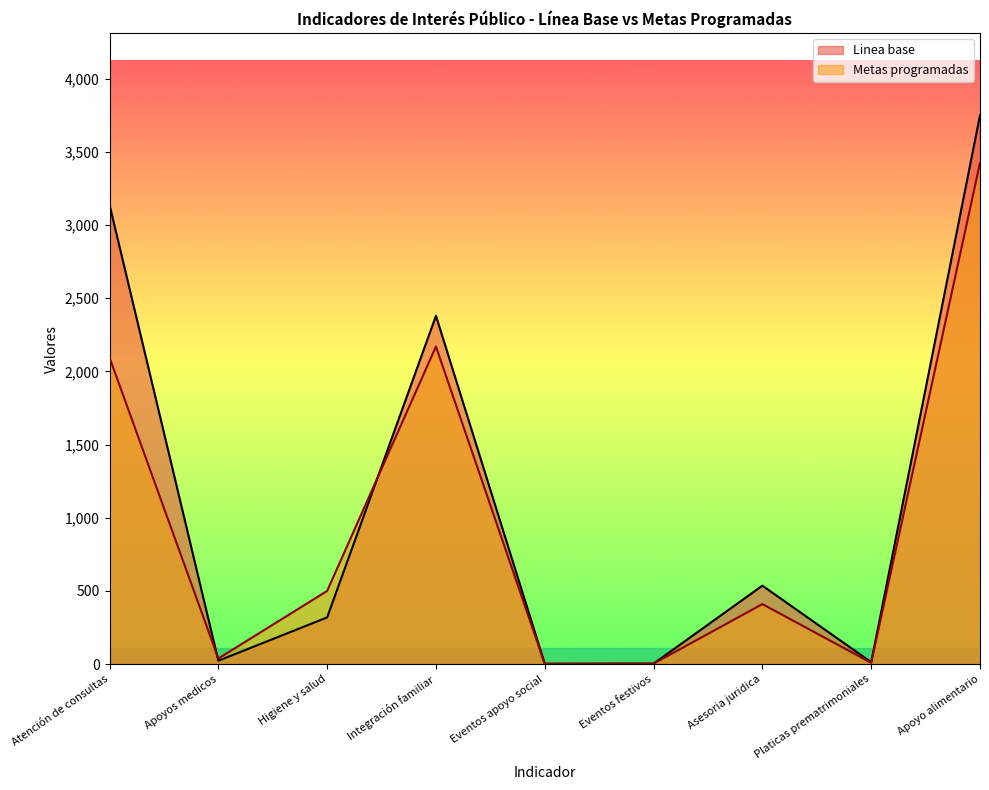

How many interior local peaks does the Metas programadas series have?

2